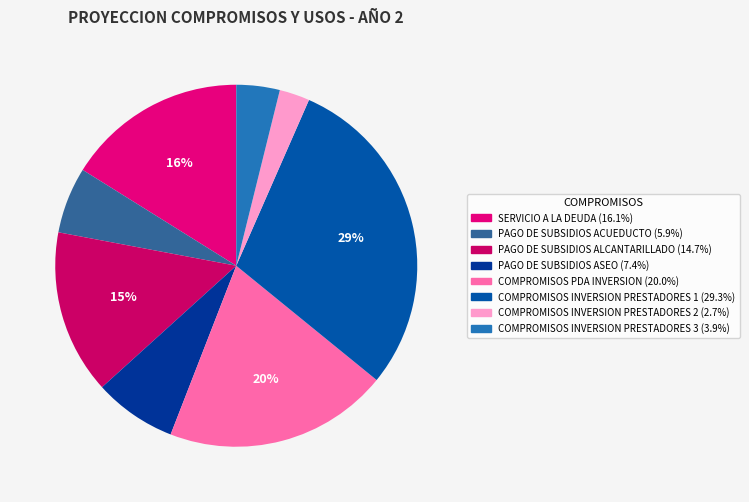

What portion of the pie excludes SERVICIO A LA DEUDA?

83.9%